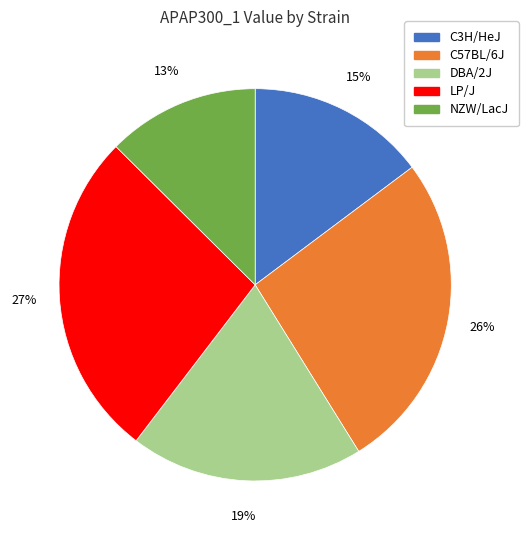

To the nearest percent, what is the average slice percentage?

20%